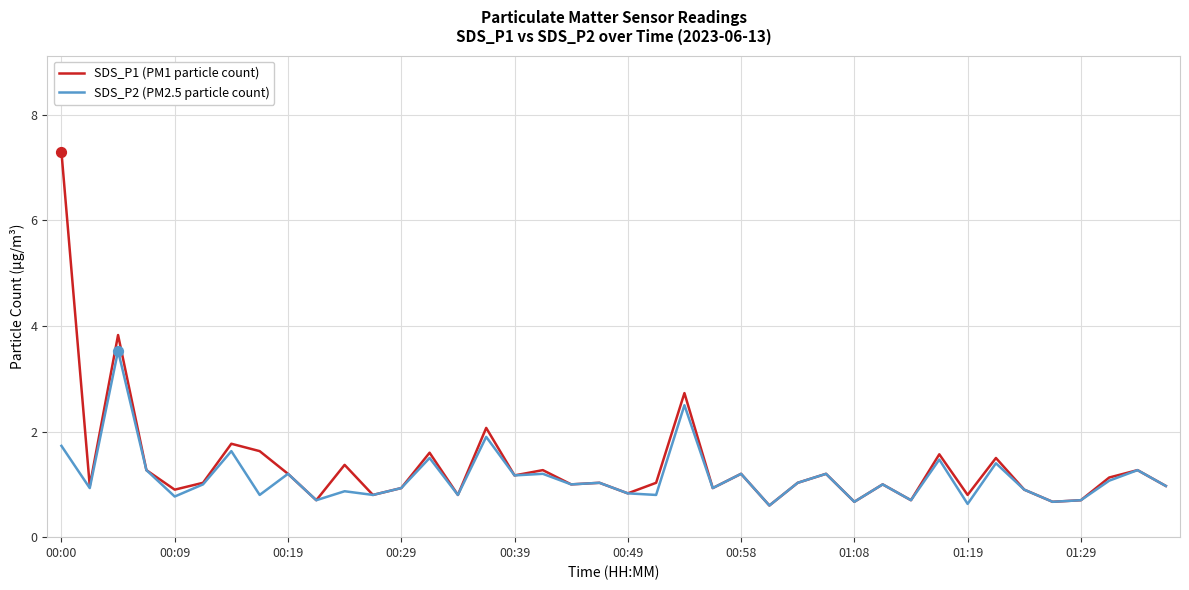

Which series has the largest total across all categories?

SDS_P1 (PM1 particle count)